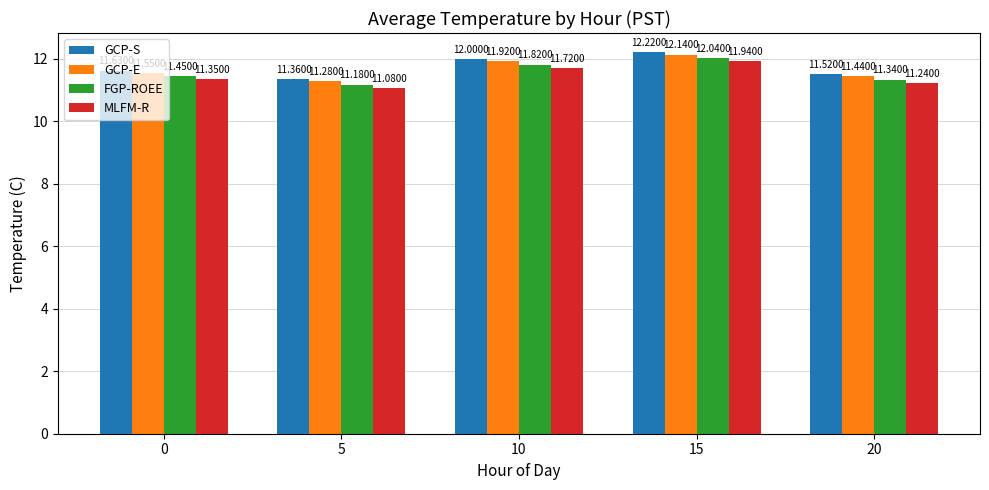

How many groups of bars are there?

5